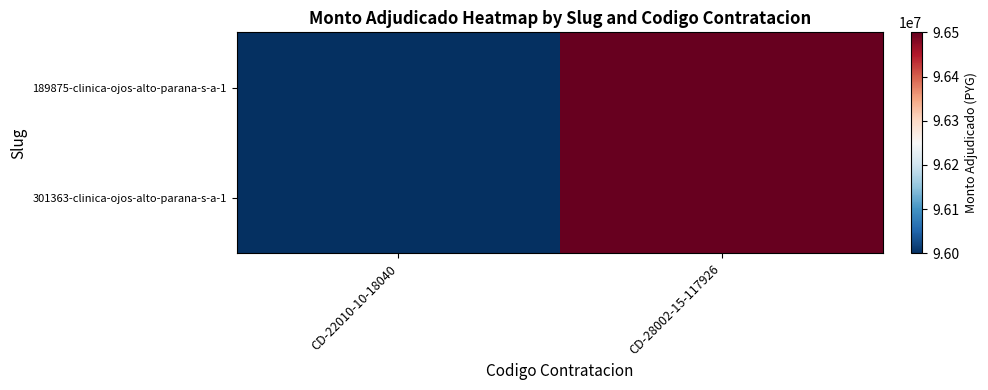

Which series has the largest range (max minus min)?

189875-clinica-ojos-alto-parana-s-a-1